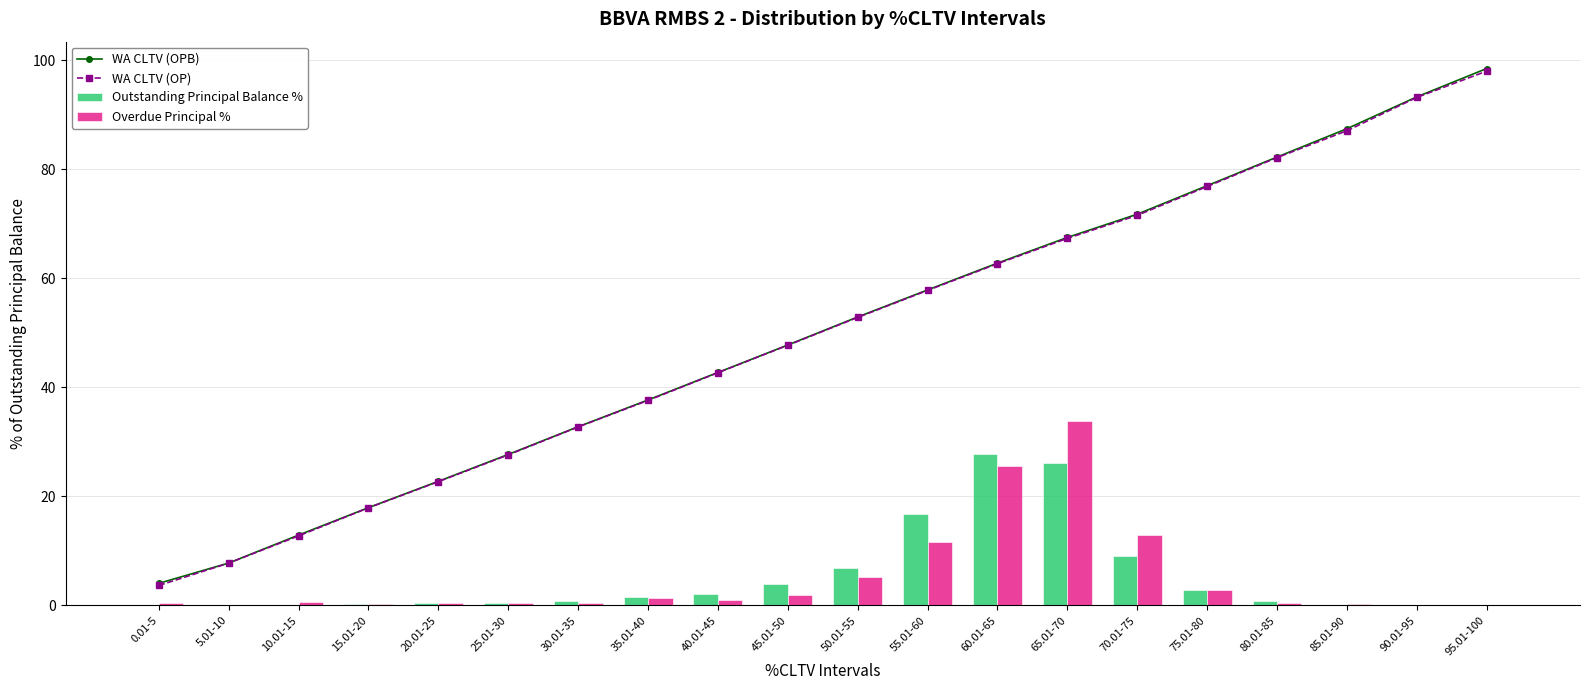

What is the maximum value shown in the chart?

98.5